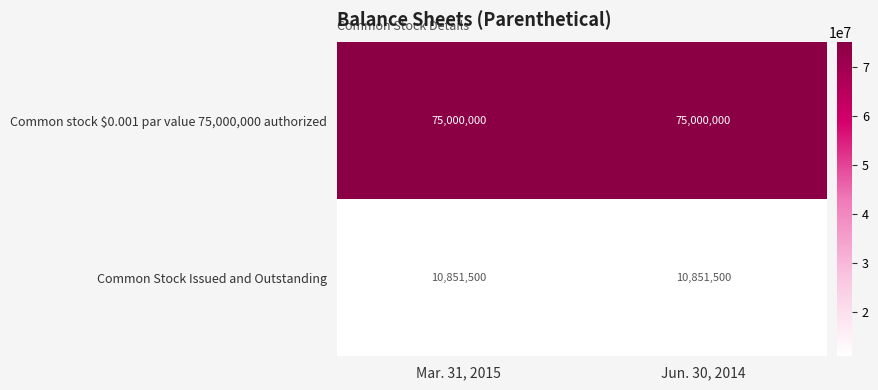

Is the value of Common stock $0.001 par value 75,000,000 authorized at Jun. 30, 2014 greater than the value of Common Stock Issued and Outstanding at Jun. 30, 2014?

Yes